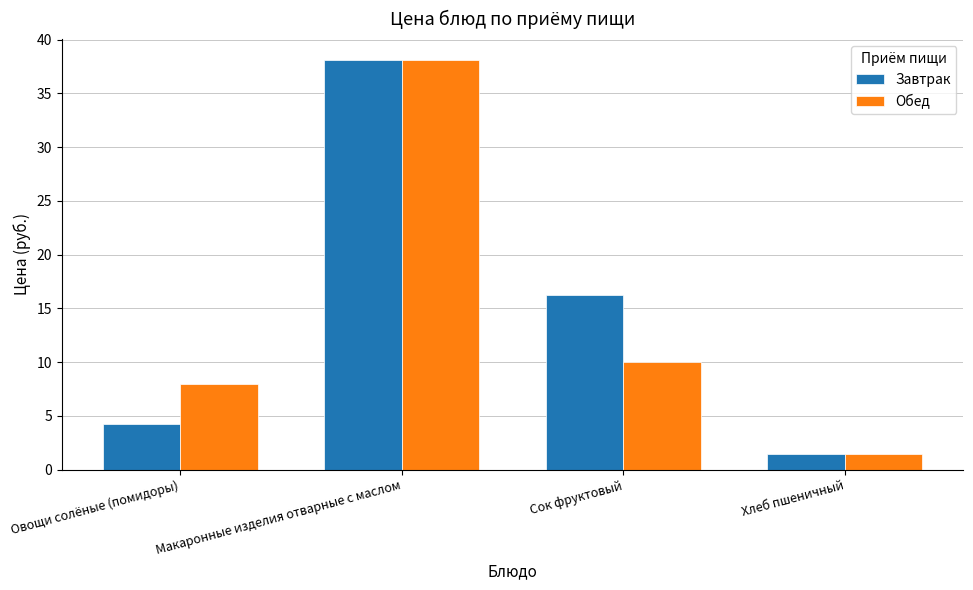

At which category does the chart reach its peak across all series?

Макаронные изделия отварные с маслом